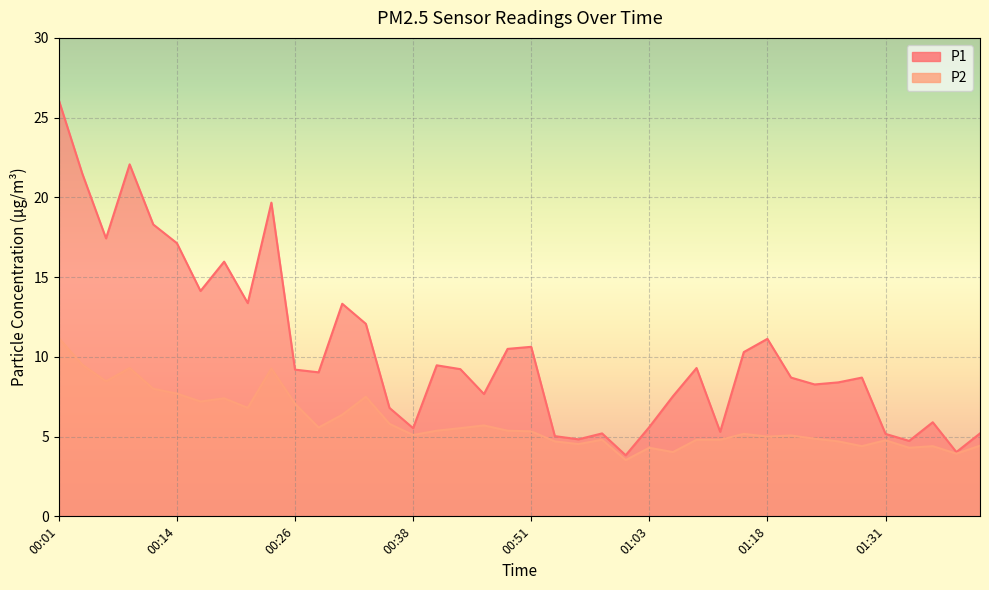

The value of P1 at 00:41 is 9.5. True or false?

True